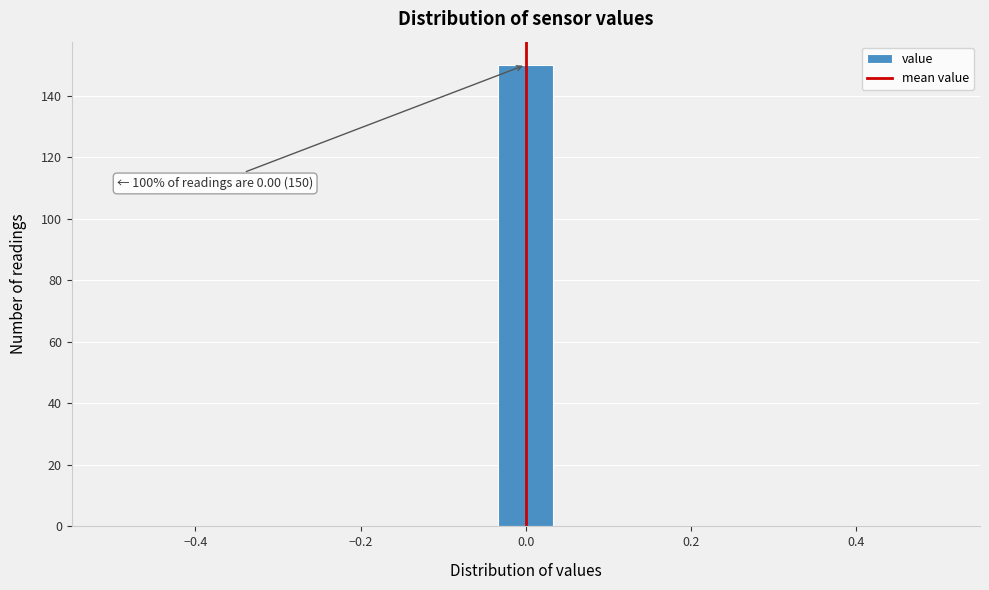

Around what value on the x-axis is the tallest bar? Give the approximate position of its centre, as read against the axis.

0.00